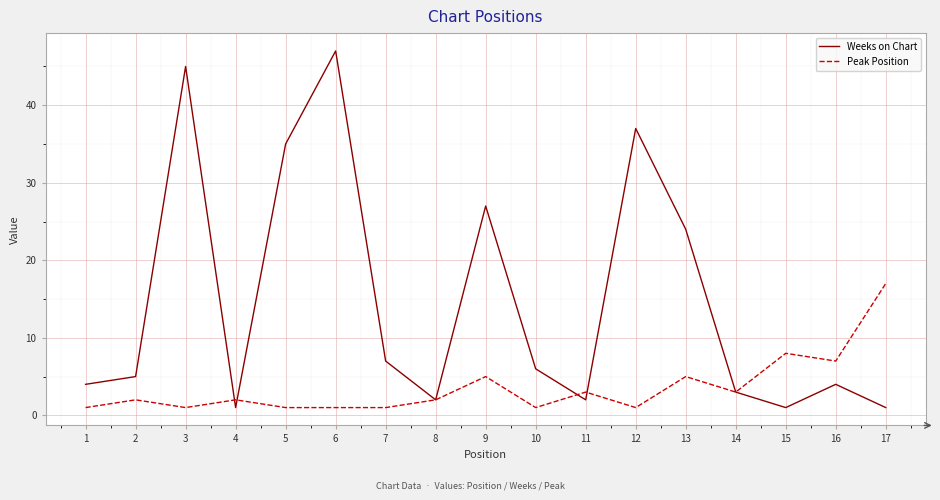

At which category does Weeks on Chart reach its first local peak?

3